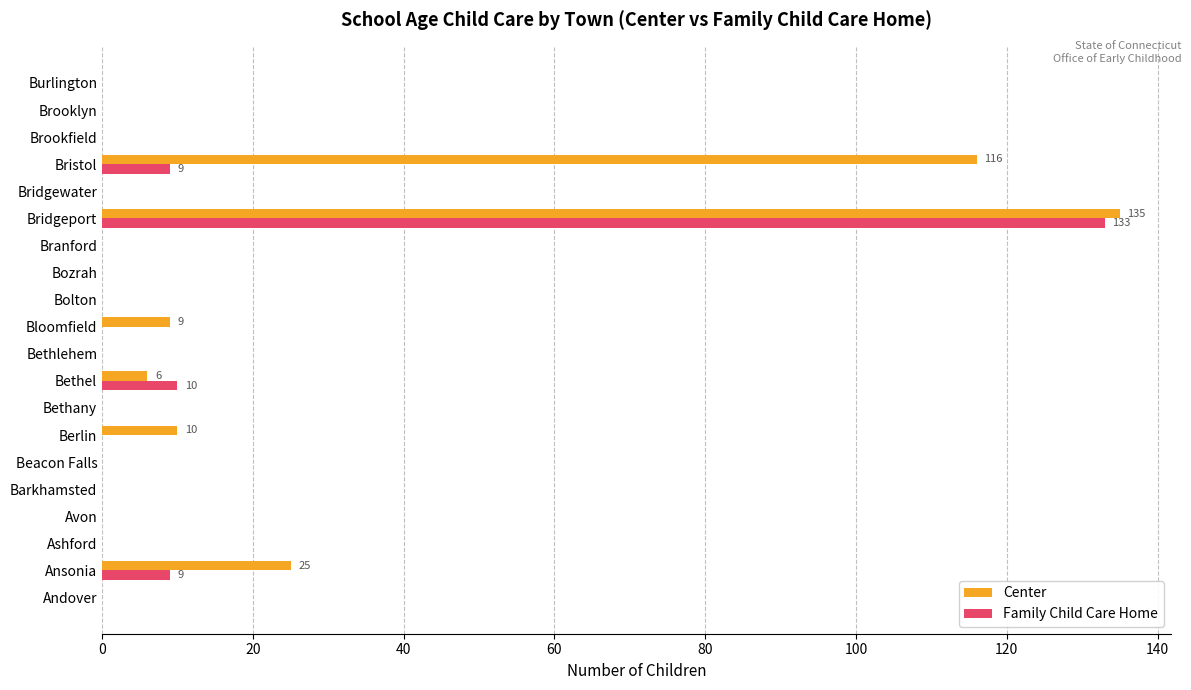

What is the sum of all Family Child Care Home values?

161